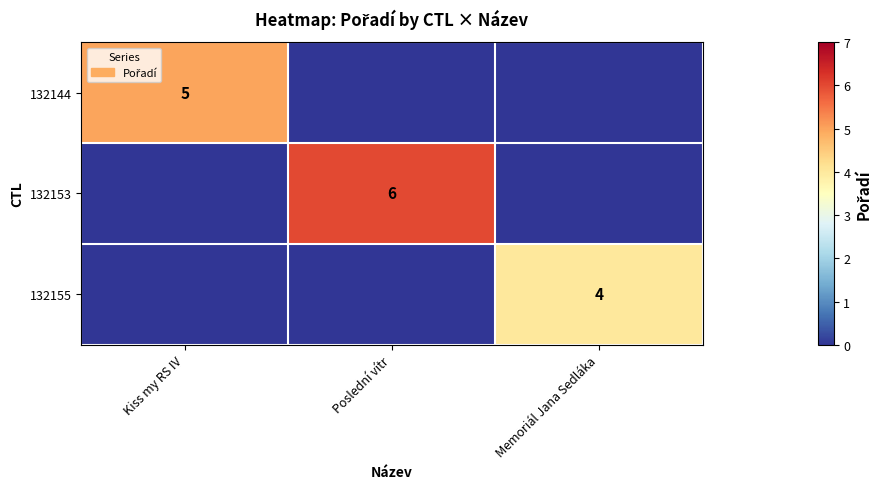

The 132153 series shows 8 at Poslední vítr. True or false?

False